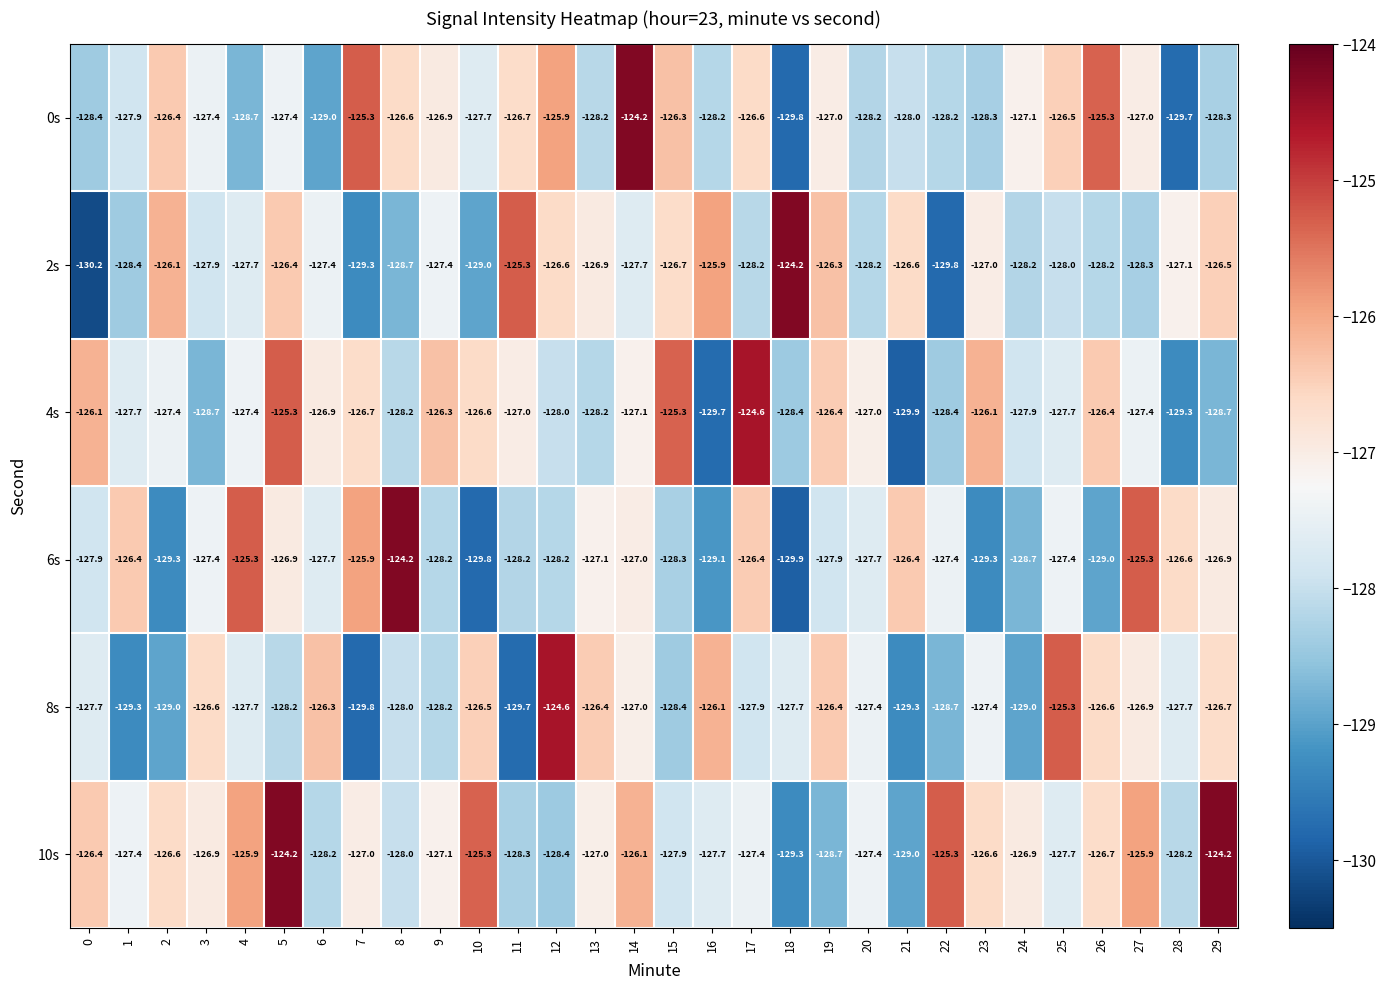

What is the spread (max minus min) of values at 10?

4.5